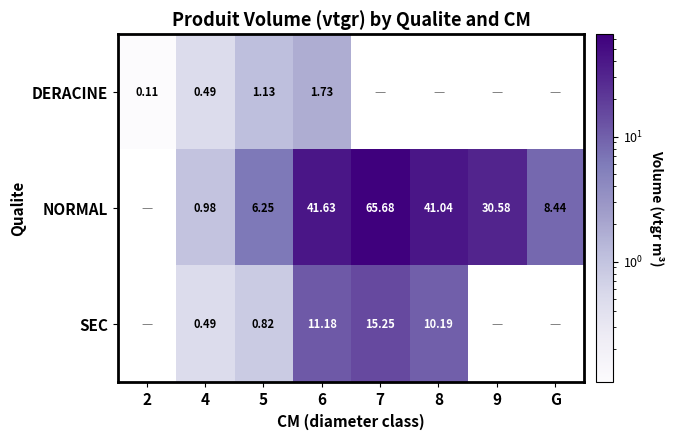

What value does the SEC series have at 8?

10.2